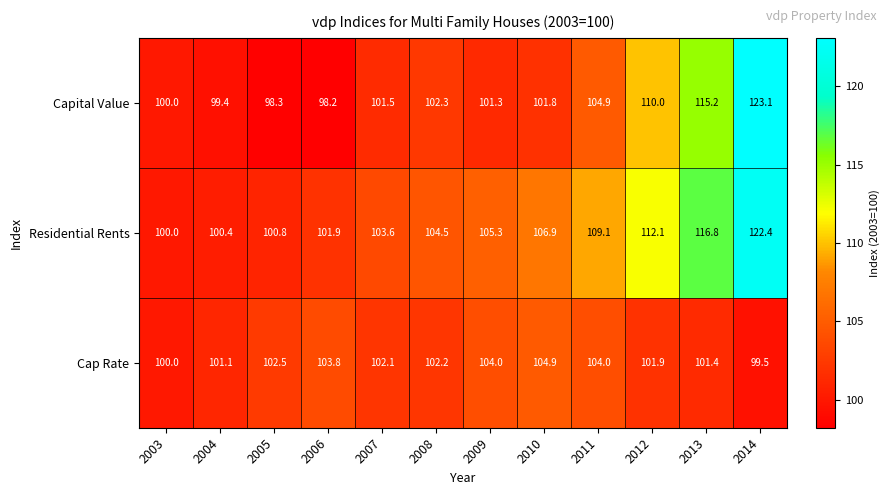

Between 2010 and 2013, which series saw the biggest shift?

Capital Value